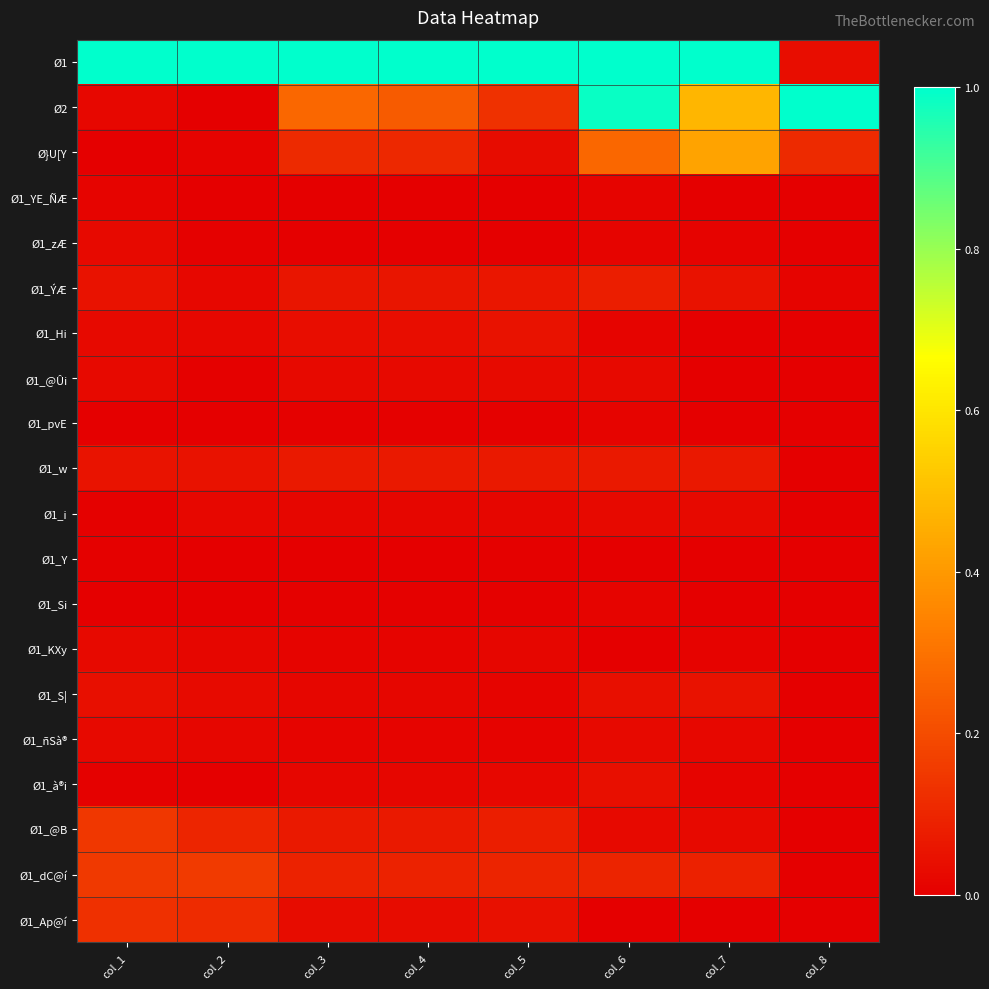

Reading left to right, what are all the values shown in this chart?

Ø1: col_1=1.0	col_2=1.0	col_3=1.0	col_4=1.0	col_5=1.0	col_6=1.0	col_7=1.0	col_8=0.0
Ø2: col_1=0.0	col_2=0.0	col_3=0.3	col_4=0.2	col_5=0.1	col_6=1.0	col_7=0.5	col_8=1.0
Ø}U[Y: col_1=0.0	col_2=0.0	col_3=0.1	col_4=0.1	col_5=0.0	col_6=0.3	col_7=0.4	col_8=0.1
Ø1_YE_ÑÆ: col_1=0.0	col_2=0.0	col_3=0.0	col_4=0.0	col_5=0.0	col_6=0.0	col_7=0.0	col_8=0.0
Ø1_zÆ: col_1=0.0	col_2=0.0	col_3=0.0	col_4=0.0	col_5=0.0	col_6=0.0	col_7=0.0	col_8=0.0
Ø1_ÝÆ: col_1=0.0	col_2=0.0	col_3=0.1	col_4=0.1	col_5=0.1	col_6=0.1	col_7=0.1	col_8=0.0
Ø1_Hi: col_1=0.0	col_2=0.0	col_3=0.0	col_4=0.0	col_5=0.0	col_6=0.0	col_7=0.0	col_8=0.0
Ø1_@Ûi: col_1=0.0	col_2=0.0	col_3=0.0	col_4=0.0	col_5=0.0	col_6=0.0	col_7=0.0	col_8=0.0
Ø1_pvE: col_1=0.0	col_2=0.0	col_3=0.0	col_4=0.0	col_5=0.0	col_6=0.0	col_7=0.0	col_8=0.0
Ø1_w: col_1=0.1	col_2=0.0	col_3=0.1	col_4=0.1	col_5=0.1	col_6=0.1	col_7=0.1	col_8=0.0
Ø1_i: col_1=0.0	col_2=0.0	col_3=0.0	col_4=0.0	col_5=0.0	col_6=0.0	col_7=0.0	col_8=0.0
Ø1_Y: col_1=0.0	col_2=0.0	col_3=0.0	col_4=0.0	col_5=0.0	col_6=0.0	col_7=0.0	col_8=0.0
Ø1_Si: col_1=0.0	col_2=0.0	col_3=0.0	col_4=0.0	col_5=0.0	col_6=0.0	col_7=0.0	col_8=0.0
Ø1_KXy: col_1=0.0	col_2=0.0	col_3=0.0	col_4=0.0	col_5=0.0	col_6=0.0	col_7=0.0	col_8=0.0
Ø1_S|: col_1=0.0	col_2=0.0	col_3=0.0	col_4=0.0	col_5=0.0	col_6=0.0	col_7=0.0	col_8=0.0
Ø1_ñSà®: col_1=0.0	col_2=0.0	col_3=0.0	col_4=0.0	col_5=0.0	col_6=0.0	col_7=0.0	col_8=0.0
Ø1_à®i: col_1=0.0	col_2=0.0	col_3=0.0	col_4=0.0	col_5=0.0	col_6=0.0	col_7=0.0	col_8=0.0
Ø1_@B: col_1=0.1	col_2=0.1	col_3=0.1	col_4=0.1	col_5=0.1	col_6=0.0	col_7=0.0	col_8=0.0
Ø1_dC@í: col_1=0.1	col_2=0.2	col_3=0.1	col_4=0.1	col_5=0.1	col_6=0.1	col_7=0.1	col_8=0.0
Ø1_Ap@í: col_1=0.1	col_2=0.1	col_3=0.0	col_4=0.0	col_5=0.0	col_6=0.0	col_7=0.0	col_8=0.0